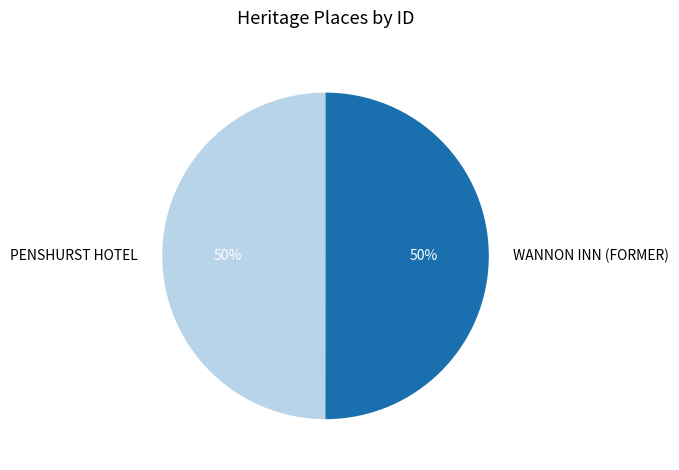

The PENSHURST HOTEL slice represents 50% of the pie. True or false?

True